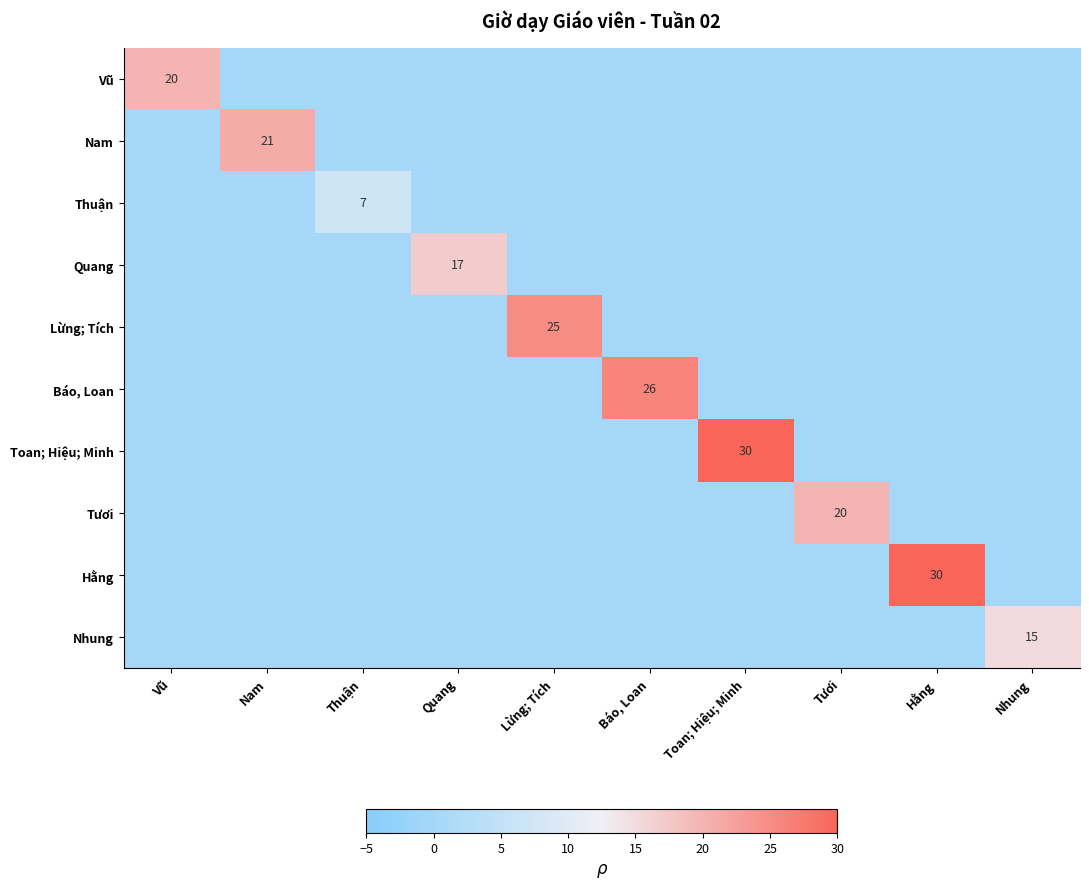

What is the maximum value shown in the chart?

30